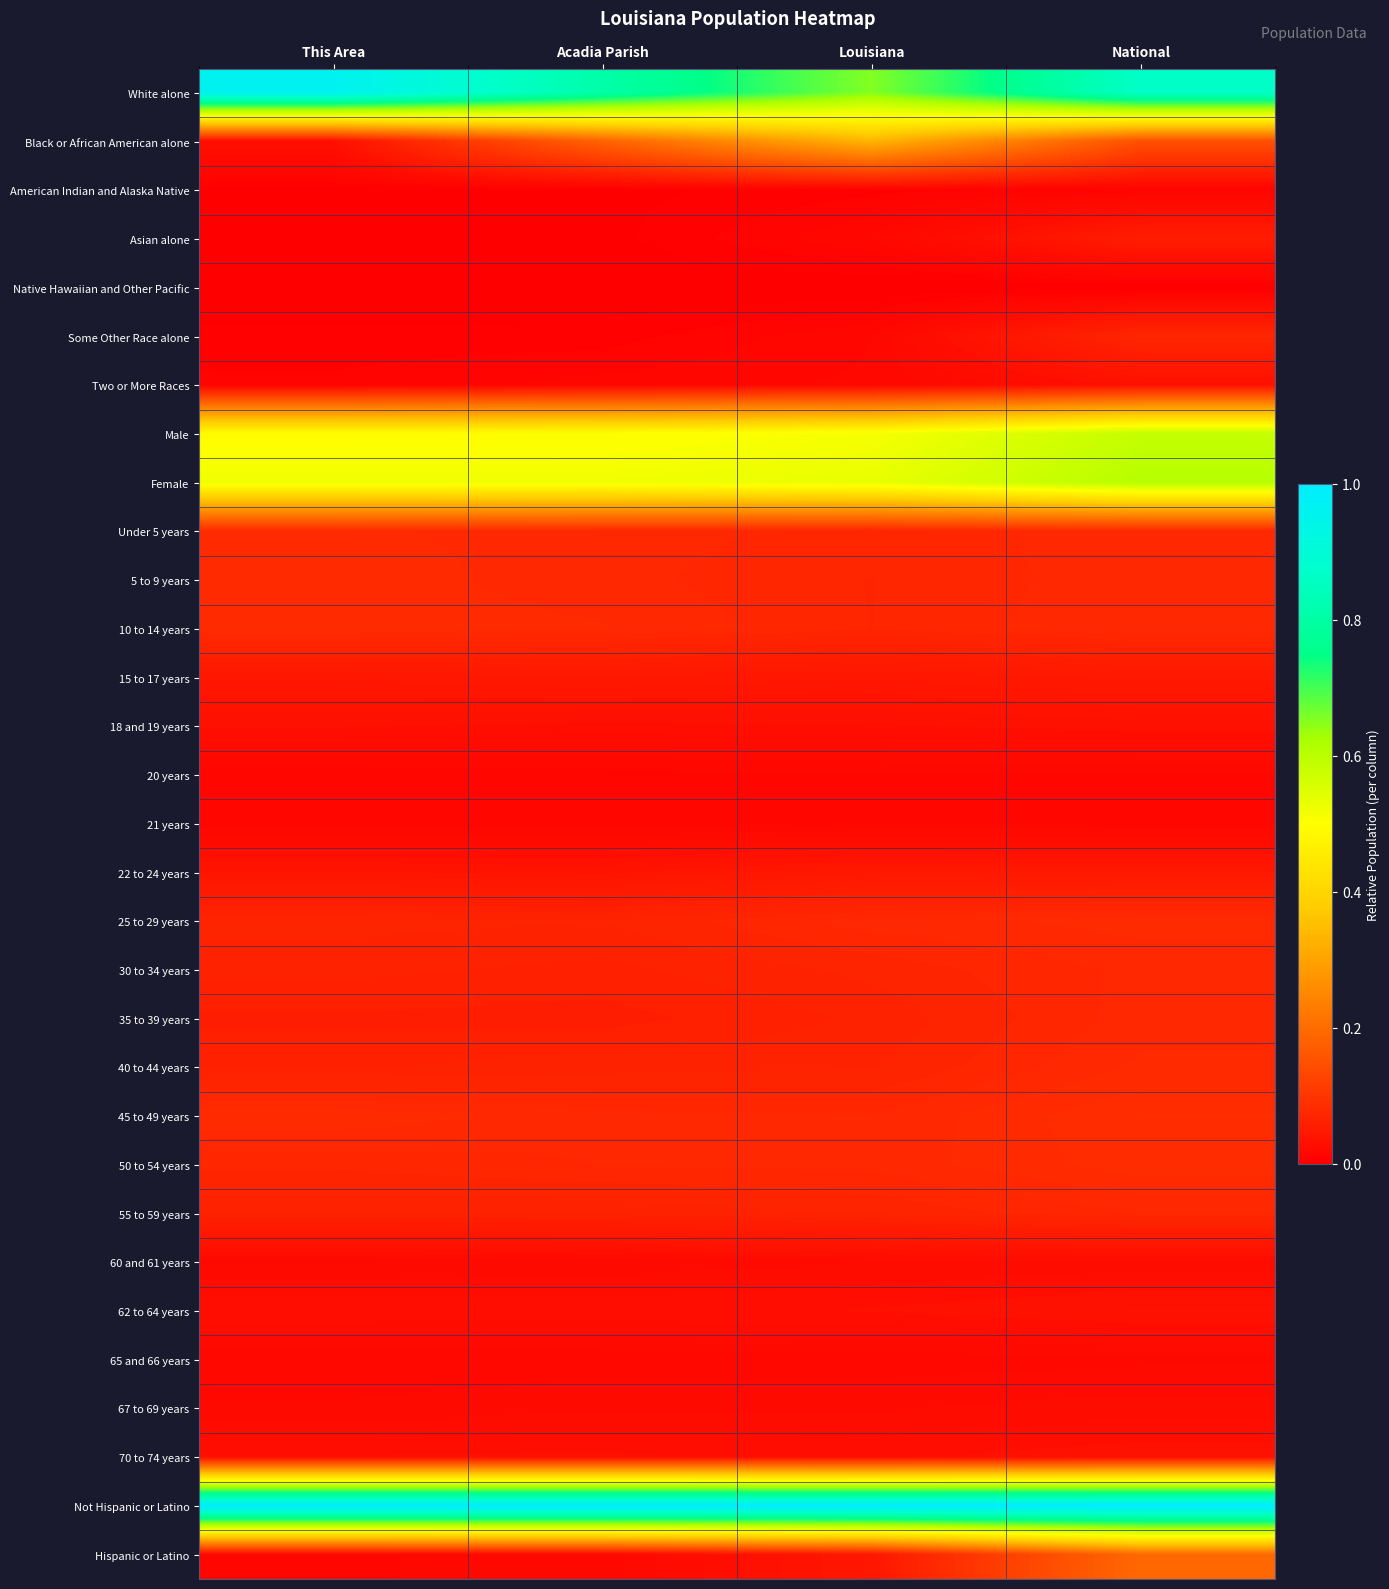

Which series has the largest total across all categories?

Not Hispanic or Latino